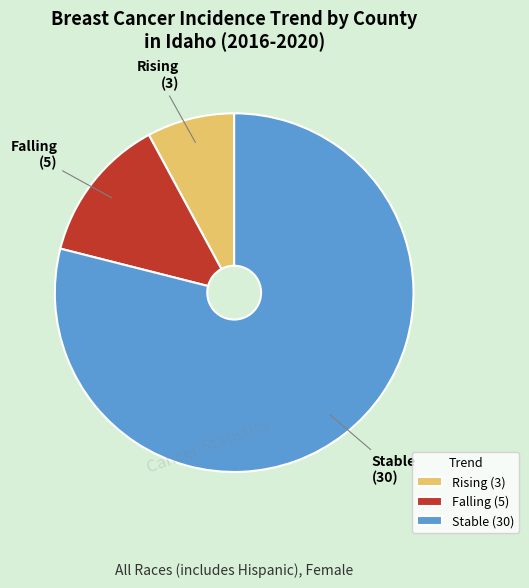

How many segments does this pie chart have?

3